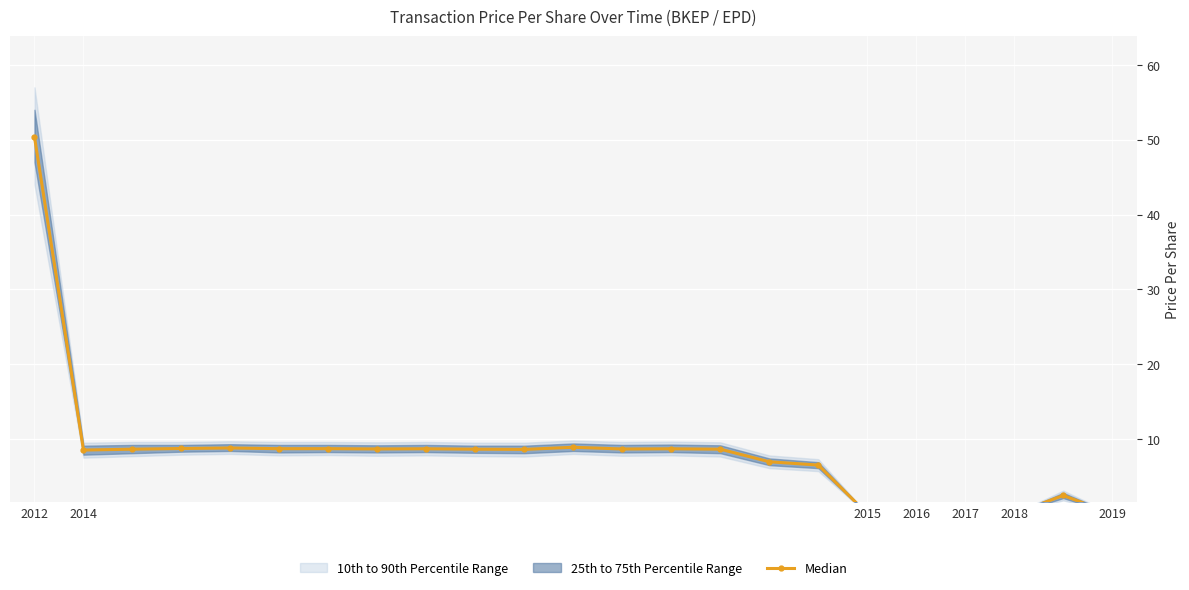

Does the chart display data point markers on the line(s)?

Yes